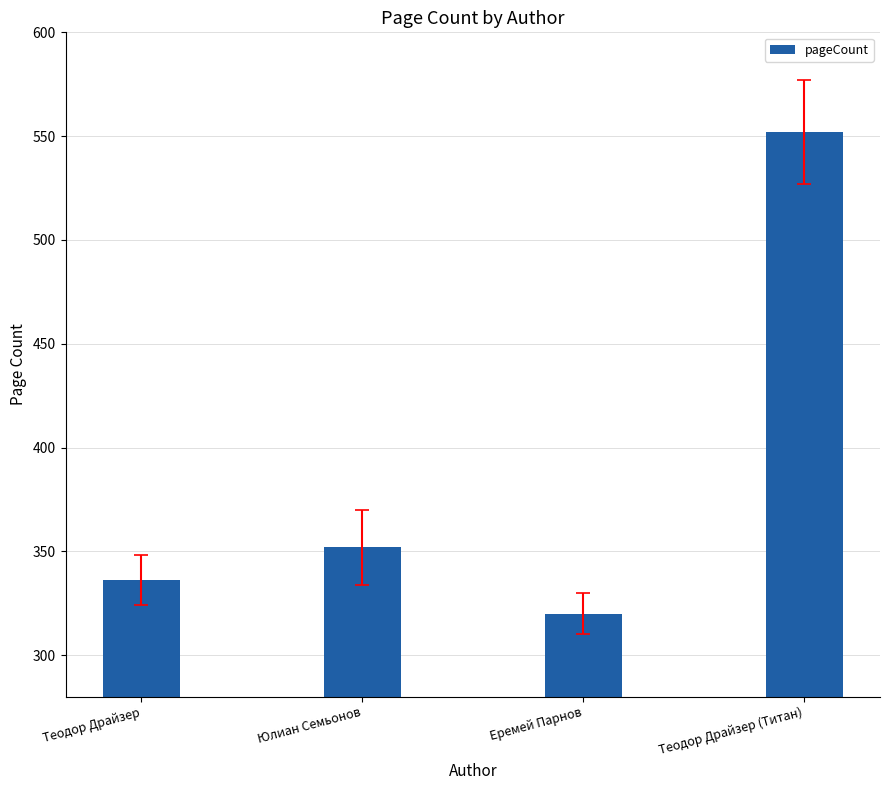

What is the label of the 1st bar from the left?

Теодор Драйзер